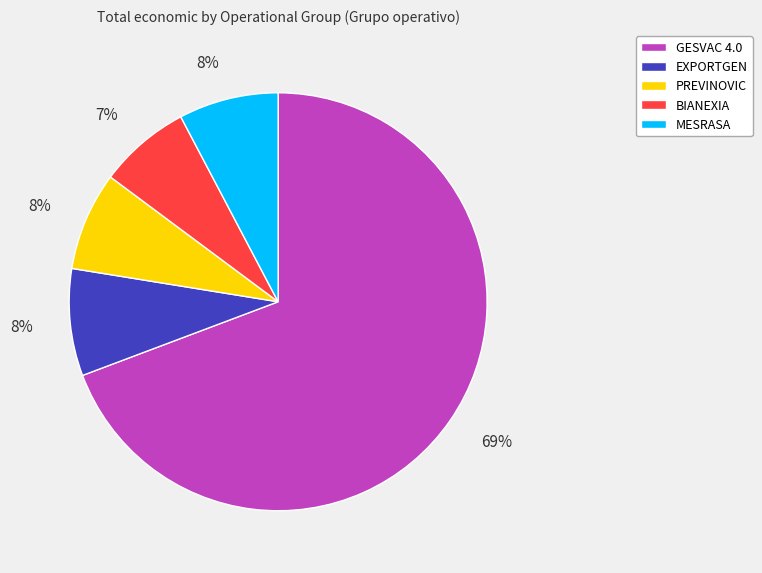

True or false: BIANEXIA accounts for 1% of the total.

False